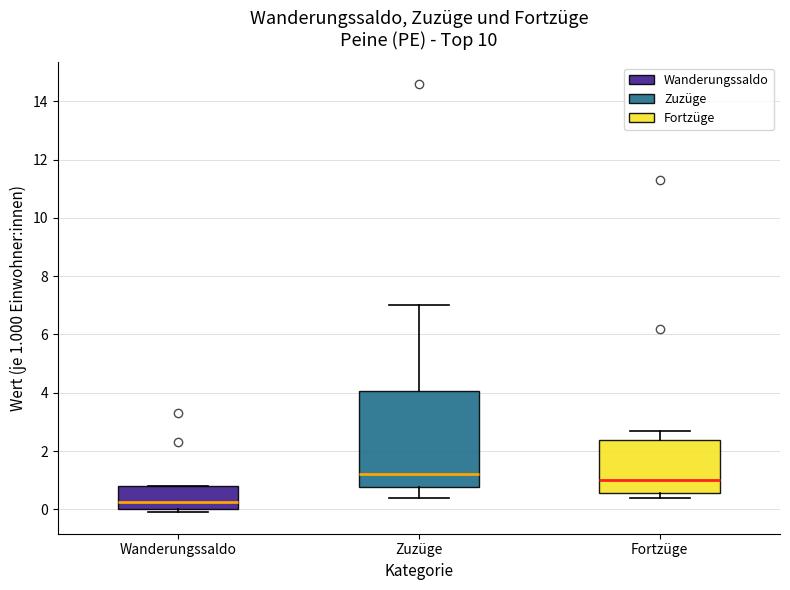

Reading left to right, transcribe this box plot: for each box, give where its median line is, the range the box spans, and where its two whiskers end, as read against the y-axis. The values are not printed on the chart, so give them approximately, as read against the axis.

Wanderungssaldo: median 0.2, box 0.0 to 0.8, whiskers 0.0 (just below the box's lower edge) to 0.8
Zuzüge: median 1.2, box 0.8 to 4.0, whiskers 0.4 to 7.0
Fortzüge: median 1.0, box 0.6 to 2.4, whiskers 0.4 to 2.8